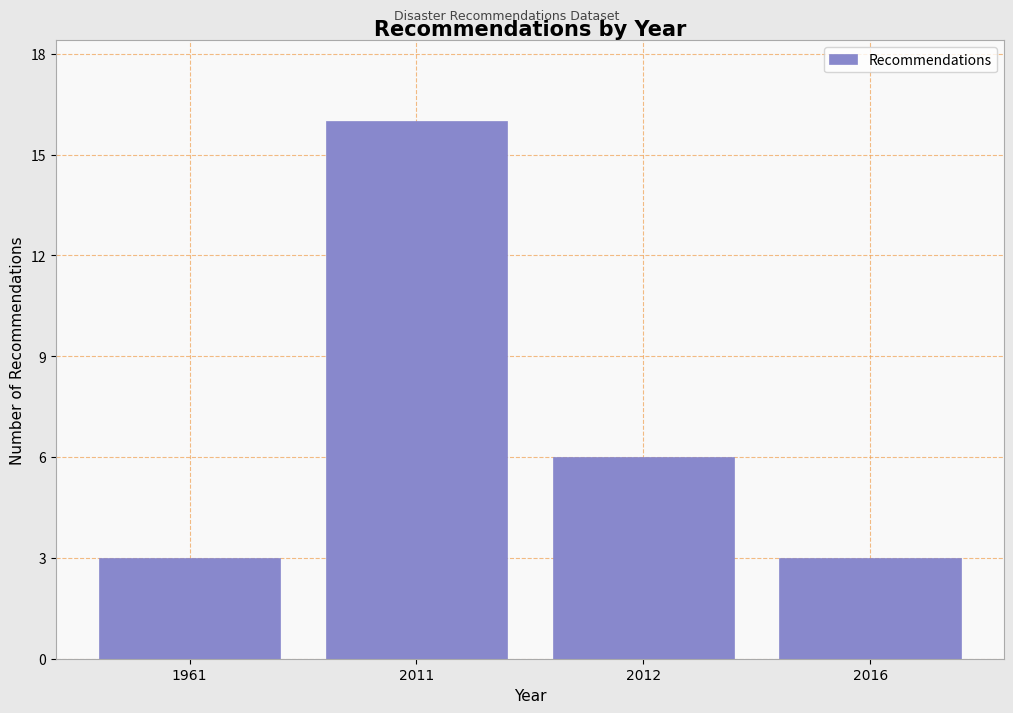

Reading left to right, extract all data points from this chart.

3	16	6	3